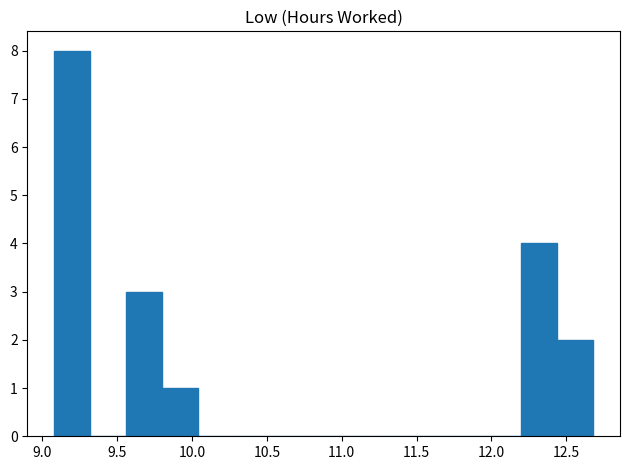

Which range on the x-axis has the tallest bar?

9.08 to 9.32